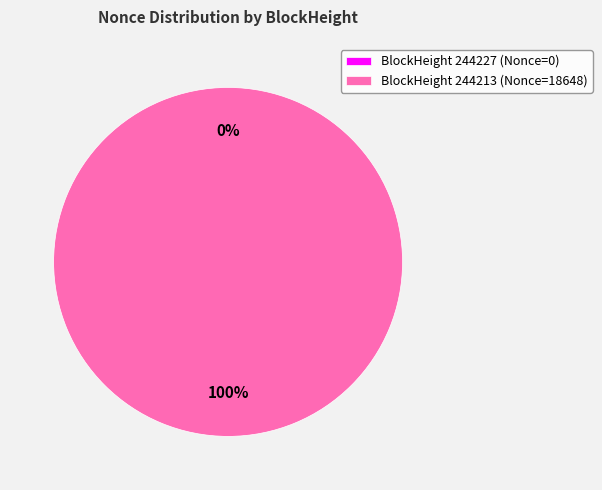

What is the smallest slice in the pie chart?

244227